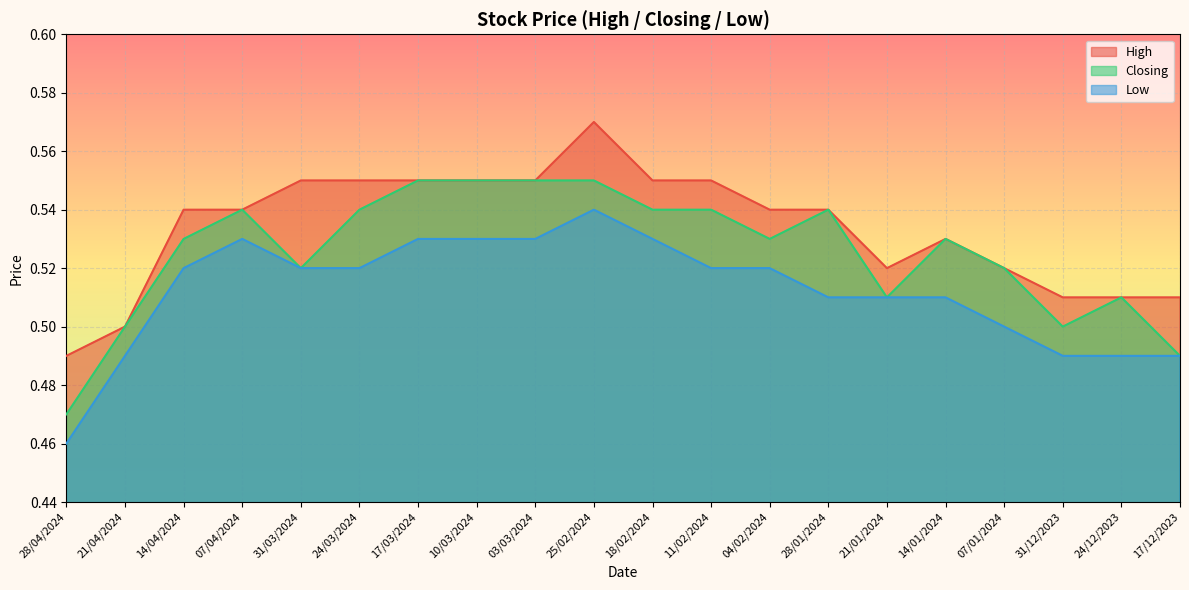

True or false: Low and Closing intersect in this chart.

False